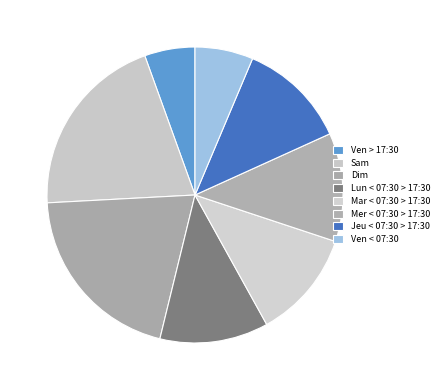

What percentage is the Ven > 17:30 slice, to the nearest percent?

6%